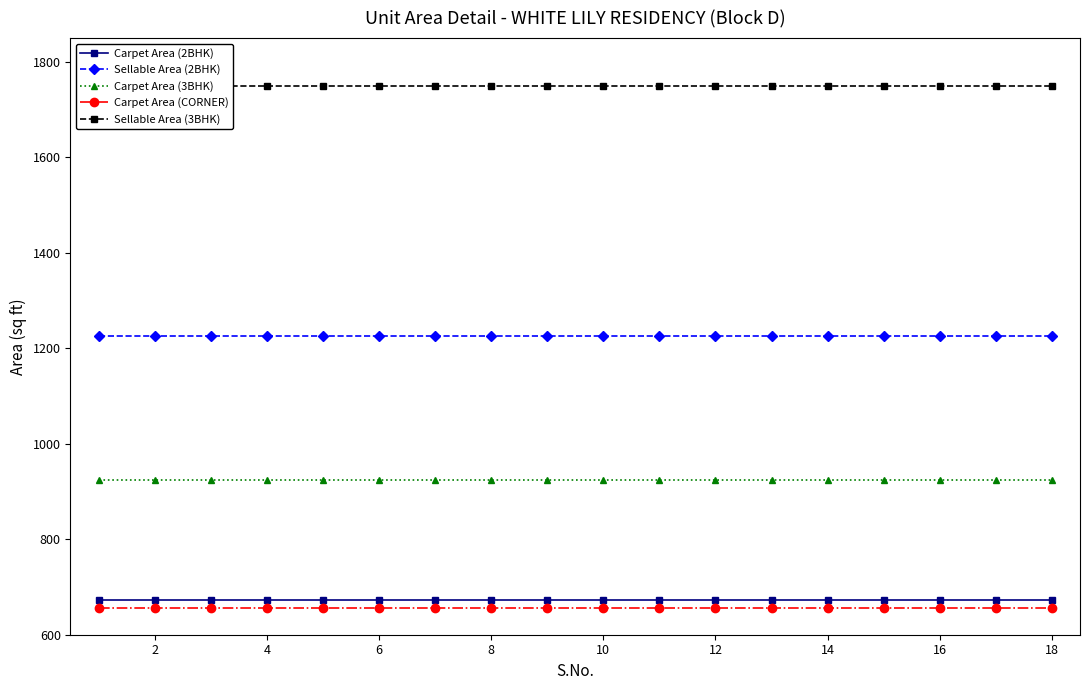

What is the highest value of the Carpet Area (2BHK) series?

672